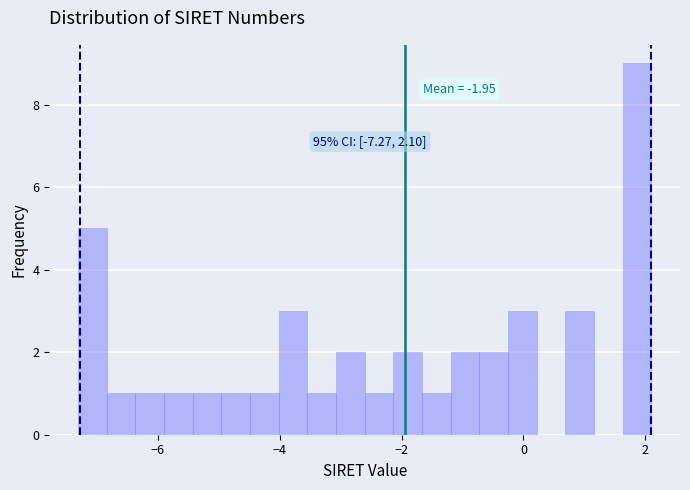

Read against the x-axis, roughly where is the centre of the tallest bar?

1.8